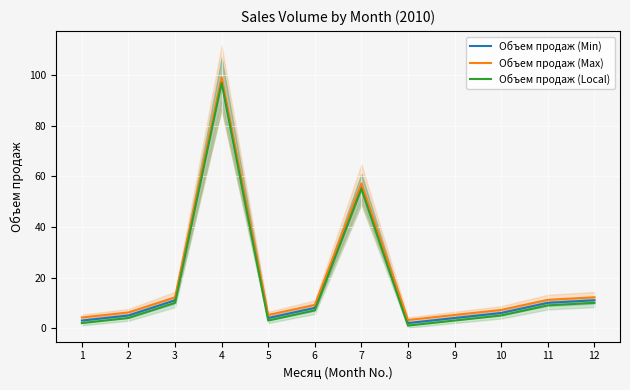

What is the approximate value of Объем продаж (Min) at 5?

4.0